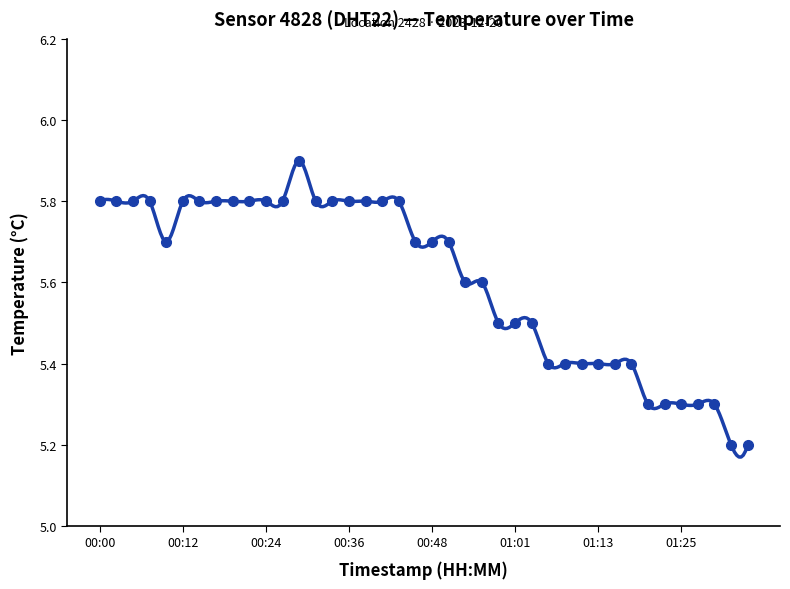

List the labels in order of value, largest first.

00:29, 00:00, 00:02, 00:05, 00:07, 00:12, 00:14, 00:17, 00:19, 00:22, 00:24, 00:27, 00:31, 00:34, 00:36, 00:39, 00:41, 00:44, 00:10, 00:46, 00:48, 00:51, 00:53, 00:56, 00:58, 01:01, 01:03, 01:05, 01:08, 01:10, 01:13, 01:15, 01:18, 01:20, 01:22, 01:25, 01:27, 01:30, 01:32, 01:35